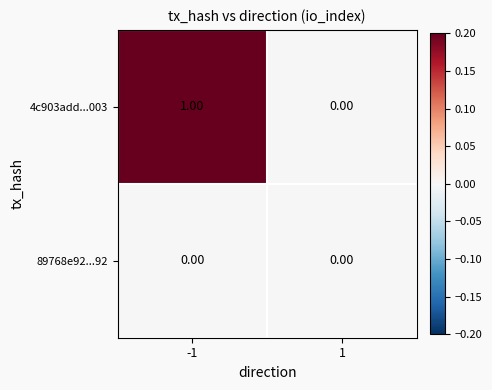

Rank the series by their maximum value, from highest to lowest.

4c903add...003, 89768e92...92